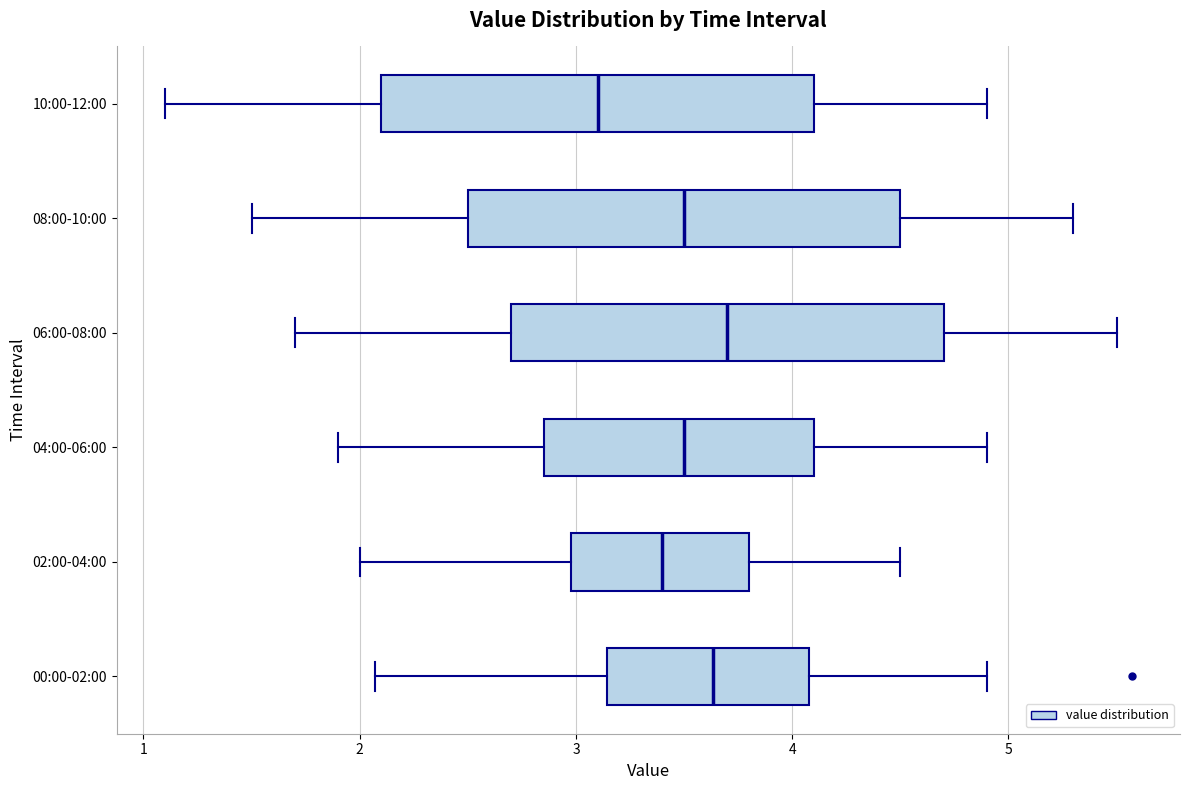

Reading bottom to top, read every box against the x-axis: the position of its median line, the range the box covers, and the ends of its whiskers. The values are not printed on the chart, so give them approximately, as read against the axis.

00:00-02:00: median 3.6, box 3.1 to 4.1, whiskers 2.1 to 4.9
02:00-04:00: median 3.4, box 3.0 to 3.8, whiskers 2.0 to 4.5
04:00-06:00: median 3.5, box 2.9 to 4.1, whiskers 1.9 to 4.9
06:00-08:00: median 3.7, box 2.7 to 4.7, whiskers 1.7 to 5.5
08:00-10:00: median 3.5, box 2.5 to 4.5, whiskers 1.5 to 5.3
10:00-12:00: median 3.1, box 2.1 to 4.1, whiskers 1.1 to 4.9